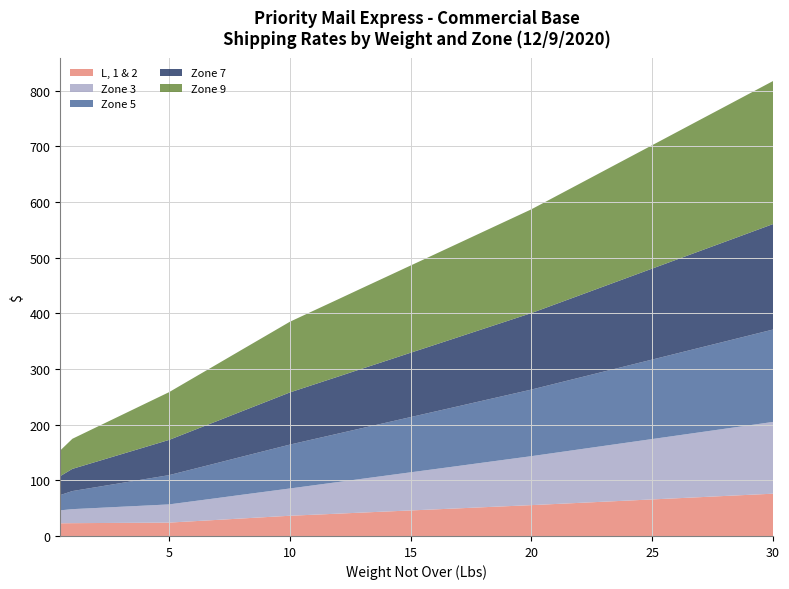

Reading left to right, extract all data points from this chart.

L, 1 & 2: 0.5=22.8	1=23.0	2=23.2	3=23.5	4=23.8	5=24.0	6=26.4	7=28.9	8=31.4	9=33.9	10=36.3	11=38.2	12=40.1	13=42.0	14=44.0	15=45.9	16=47.8	17=49.6	18=51.6	19=53.5	20=55.4	21=57.5	22=59.5	23=61.5	24=63.6	25=65.7	26=67.7	27=69.8	28=71.8	29=73.9	30=76.0
Zone 3: 0.5=23.3	1=25.2	2=27.1	3=28.9	4=30.8	5=32.7	6=36.0	7=39.2	8=42.5	9=45.8	10=49.0	11=52.9	12=56.8	13=60.7	14=64.6	15=68.5	16=72.3	17=76.2	18=80.2	19=84.0	20=88.0	21=92.0	22=96.2	23=100.2	24=104.3	25=108.5	26=112.5	27=116.7	28=120.7	29=124.8	30=128.9
Zone 5: 0.5=27.4	1=32.5	2=37.5	3=42.5	4=47.5	5=52.5	6=57.8	7=63.0	8=68.3	9=73.5	10=78.8	11=82.9	12=87.0	13=91.0	14=95.1	15=99.2	16=103.3	17=107.3	18=111.5	19=115.5	20=119.6	21=124.2	22=128.8	23=133.5	24=138.2	25=142.8	26=147.4	27=152.1	28=156.7	29=161.3	30=165.9
Zone 7: 0.5=34.0	1=39.9	2=45.7	3=51.5	4=57.4	5=63.2	6=69.3	7=75.4	8=81.5	9=87.5	10=93.7	11=98.0	12=102.4	13=106.8	14=111.2	15=115.5	16=119.9	17=124.3	18=128.7	19=133.1	20=137.4	21=142.6	22=147.8	23=153.0	24=158.2	25=163.4	26=168.6	27=173.8	28=179.0	29=184.2	30=189.4
Zone 9: 0.5=46.1	1=54.0	2=62.0	3=69.9	4=77.8	5=85.8	6=94.0	7=102.2	8=110.5	9=118.7	10=127.0	11=132.9	12=138.8	13=144.8	14=150.8	15=156.7	16=162.6	17=168.6	18=174.5	19=180.4	20=186.4	21=193.4	22=200.5	23=207.6	24=214.6	25=221.7	26=228.7	27=235.8	28=242.8	29=249.8	30=256.9